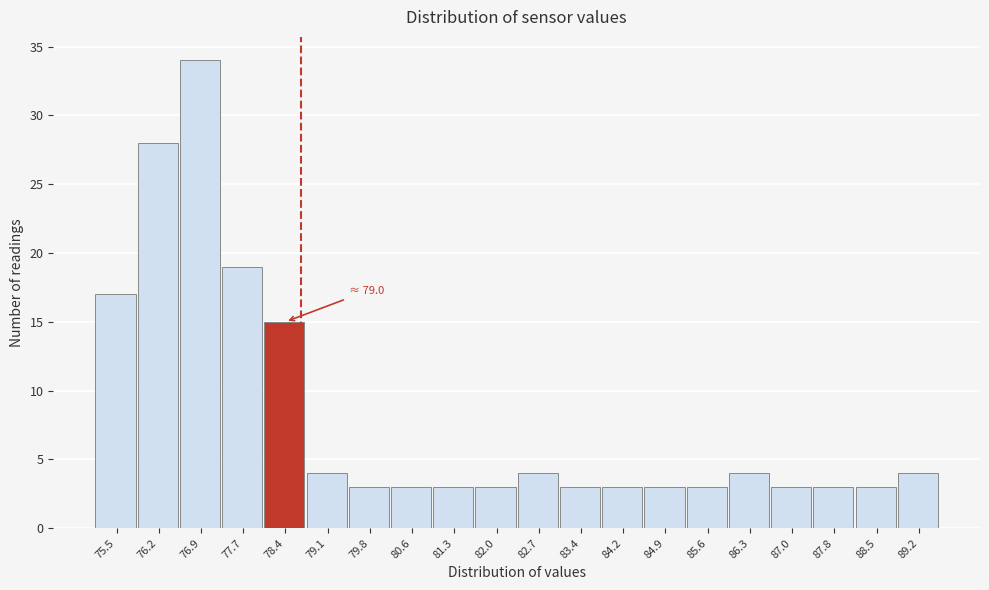

Reading left to right, transcribe all the data shown in this chart.

17	28	34	19	15	4	3	3	3	3	4	3	3	3	3	4	3	3	3	4